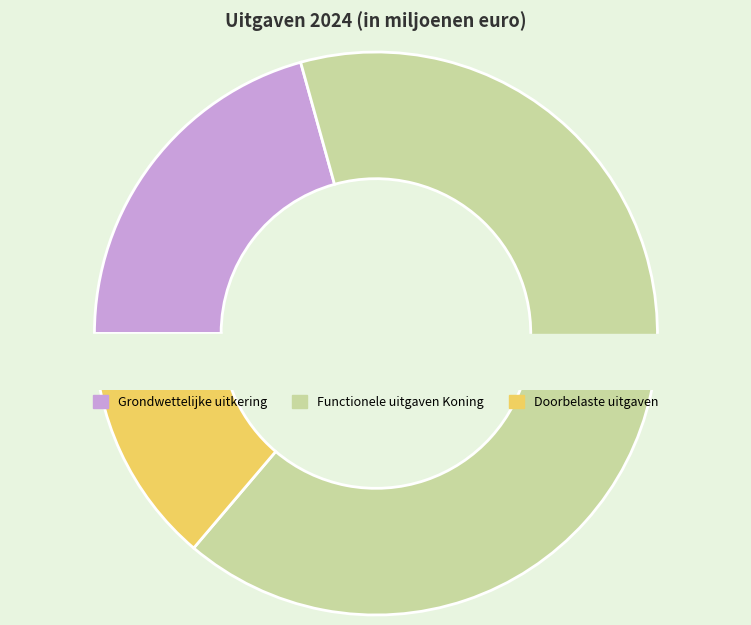

Count the number of slices in the pie.

3